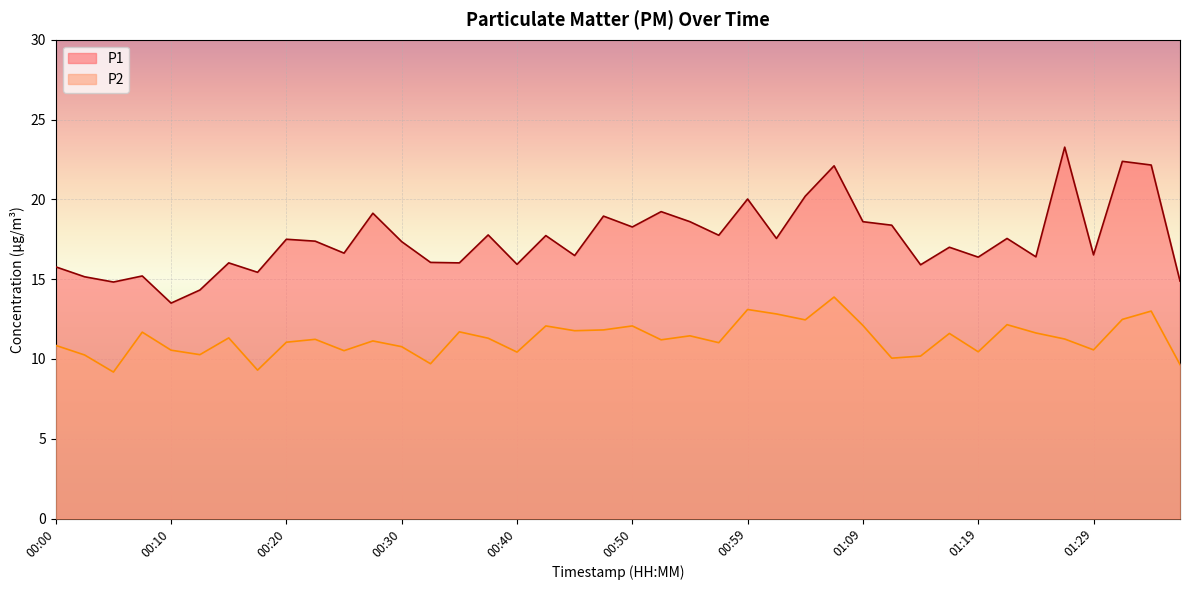

Reading left to right, list all the values displayed in this chart.

P1: 15.8	15.2	14.8	15.2	13.5	14.3	16.0	15.4	17.5	17.4	16.6	19.1	17.4	16.1	16.0	17.8	15.9	17.7	16.5	18.9	18.3	19.2	18.6	17.8	20.0	17.6	20.2	22.1	18.6	18.4	15.9	17.0	16.4	17.6	16.4	23.3	16.5	22.4	22.1	14.9
P2: 10.8	10.2	9.2	11.7	10.6	10.3	11.3	9.3	11.1	11.2	10.5	11.1	10.8	9.7	11.7	11.3	10.4	12.1	11.8	11.8	12.1	11.2	11.4	11.0	13.1	12.8	12.4	13.9	12.1	10.1	10.2	11.6	10.4	12.2	11.6	11.2	10.6	12.5	13.0	9.7